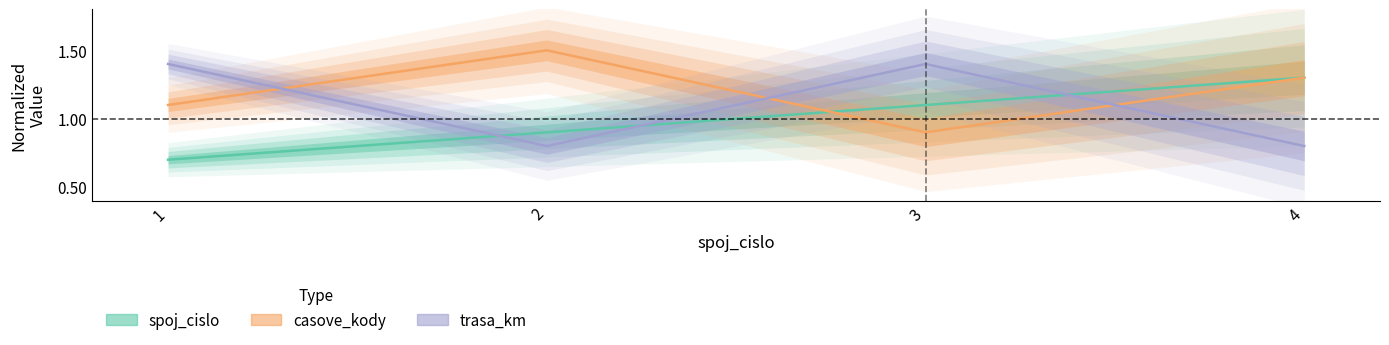

At which category does trasa_km reach its first local valley?

2